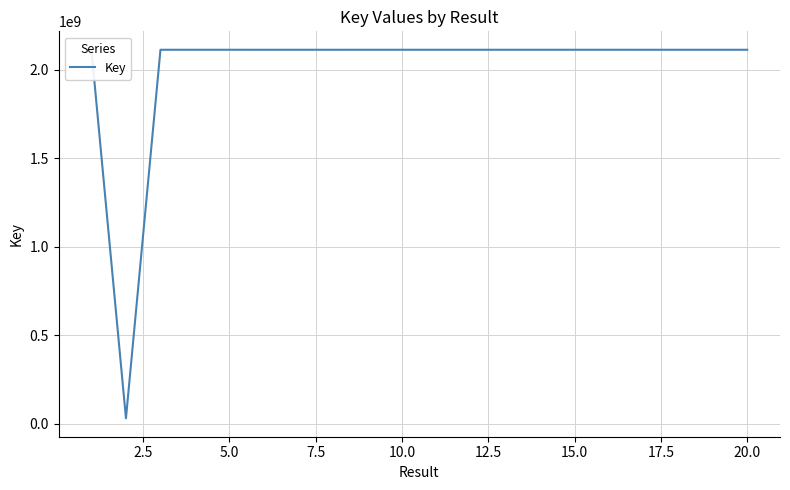

What is the greatest value displayed?

2111974276